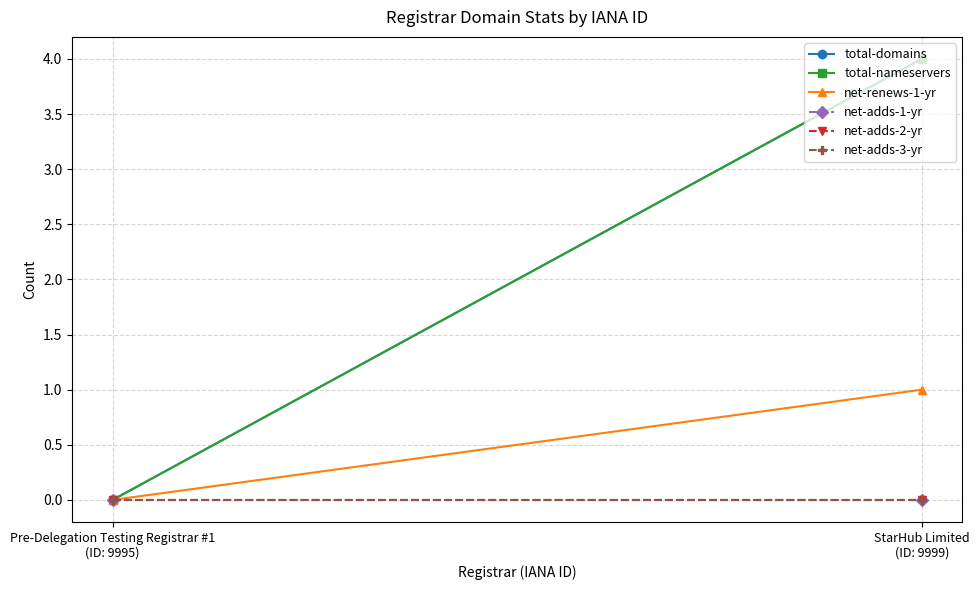

Rank the categories by net-adds-3-yr value from lowest to highest.

Pre-Delegation Testing Registrar #1
(ID: 9995), StarHub Limited
(ID: 9999)